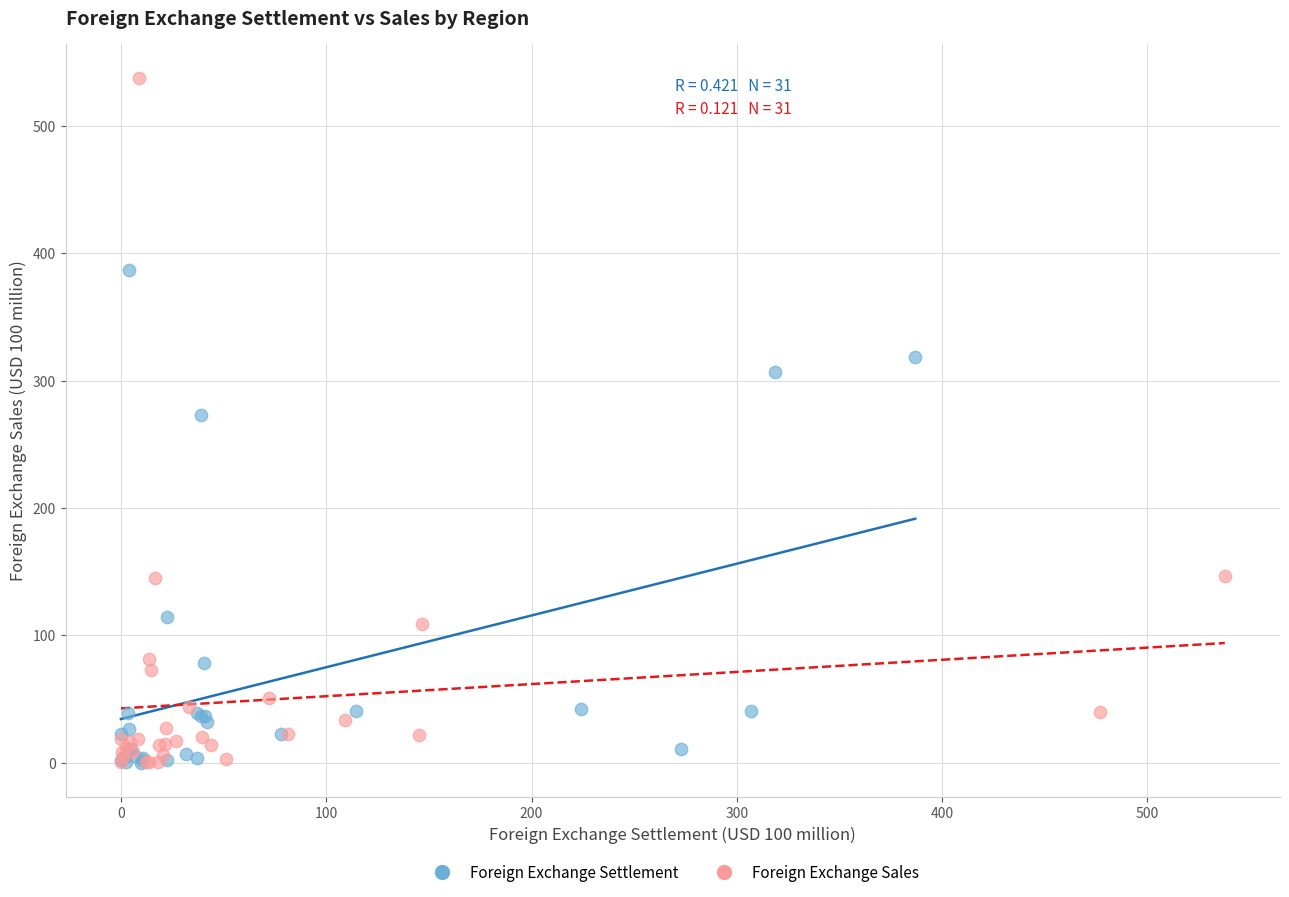

Which series has the widest spread of Y values?

Foreign Exchange Sales